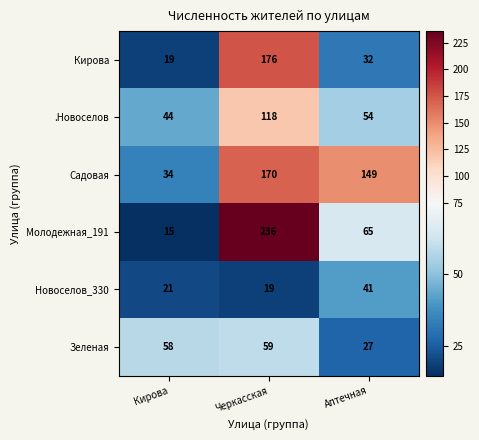

At which category does the chart reach its peak across all series?

Черкасская